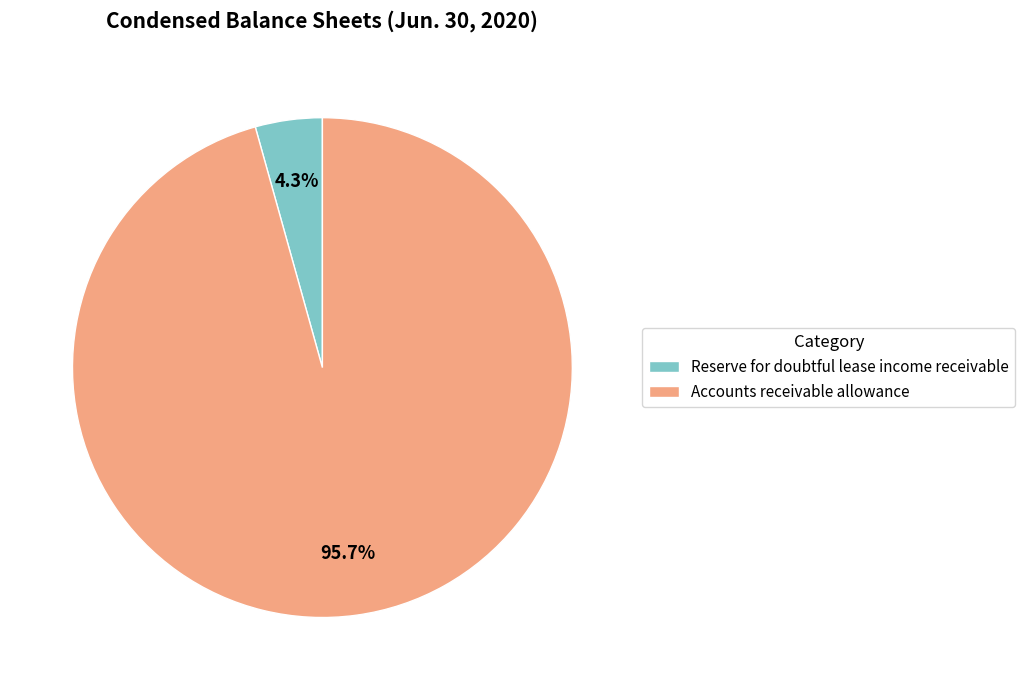

The Reserve for doubtful lease income receivable slice represents 4% of the pie. True or false?

True